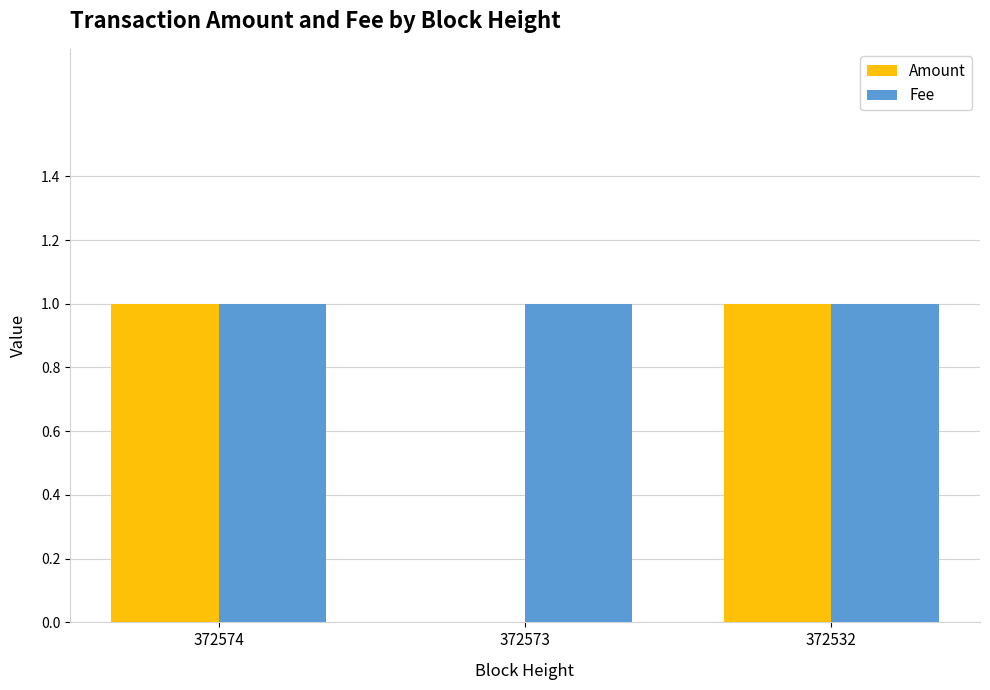

Is it true that Amount equals 0 at 372573?

True